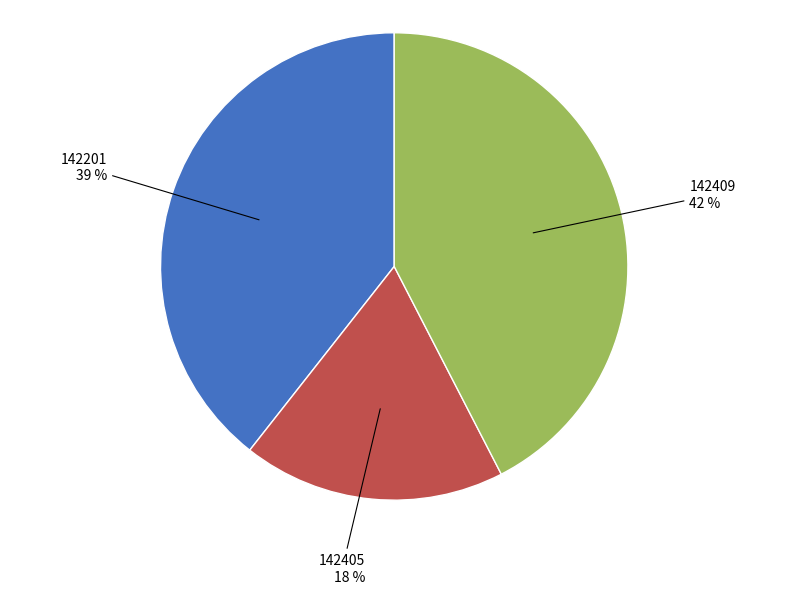

Does any single category account for the majority?

No